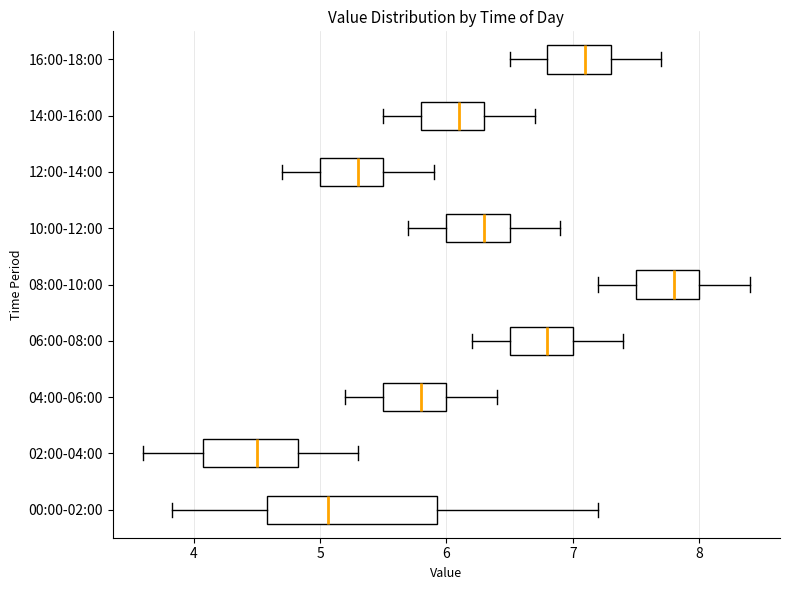

Where does the median line of the box for 08:00-10:00 sit on the x-axis? The values are not printed on the chart, so give them approximately, as read against the axis.

7.8